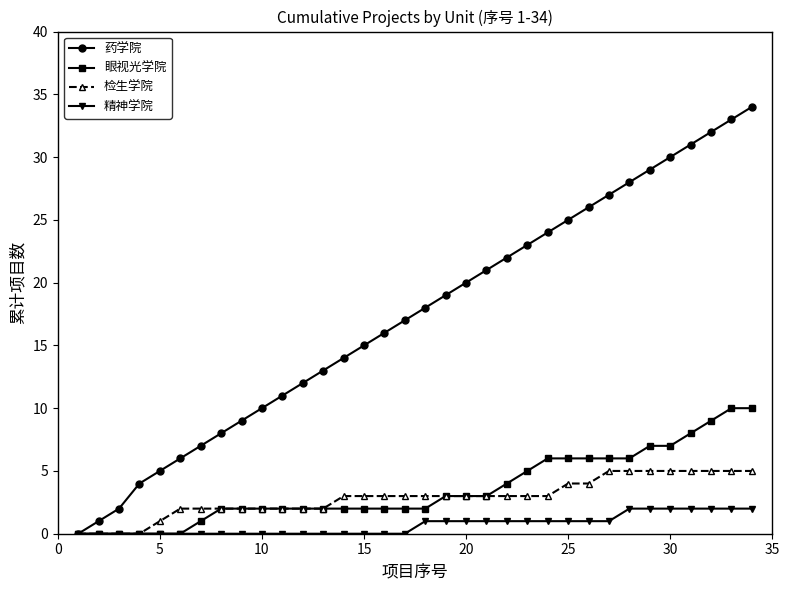

List the series in order of their peak value, highest first.

药学院, 眼视光学院, 检生学院, 精神学院